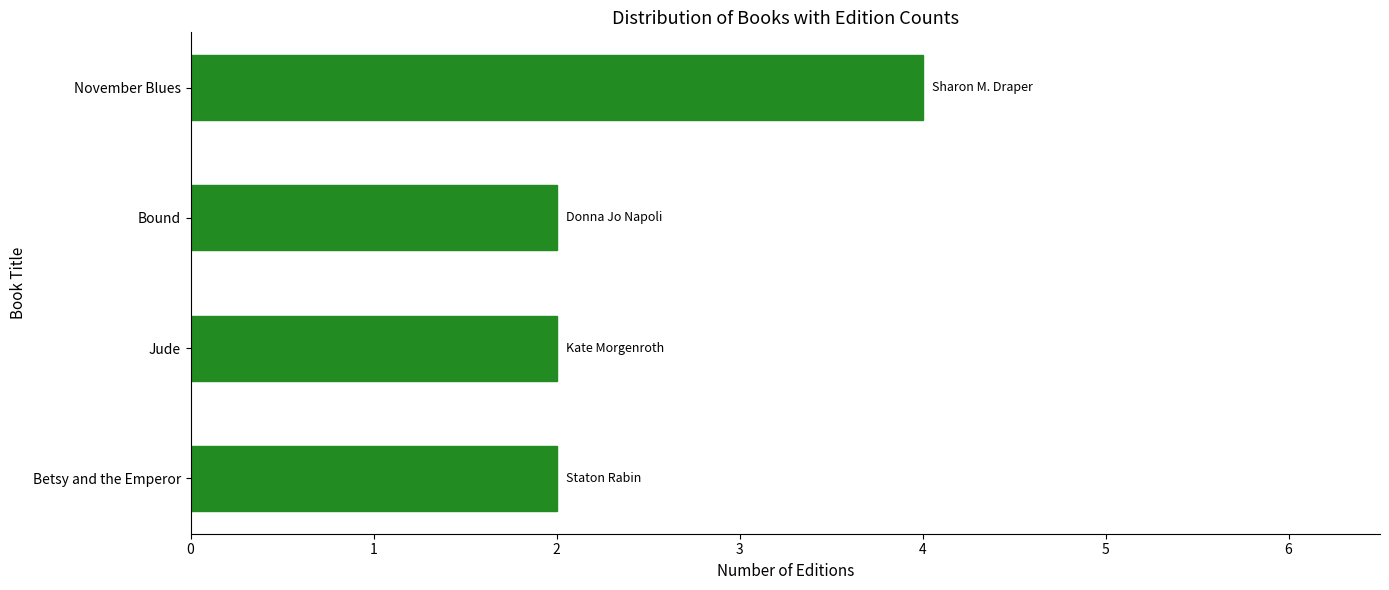

Between November Blues and Jude, which is larger?

November Blues